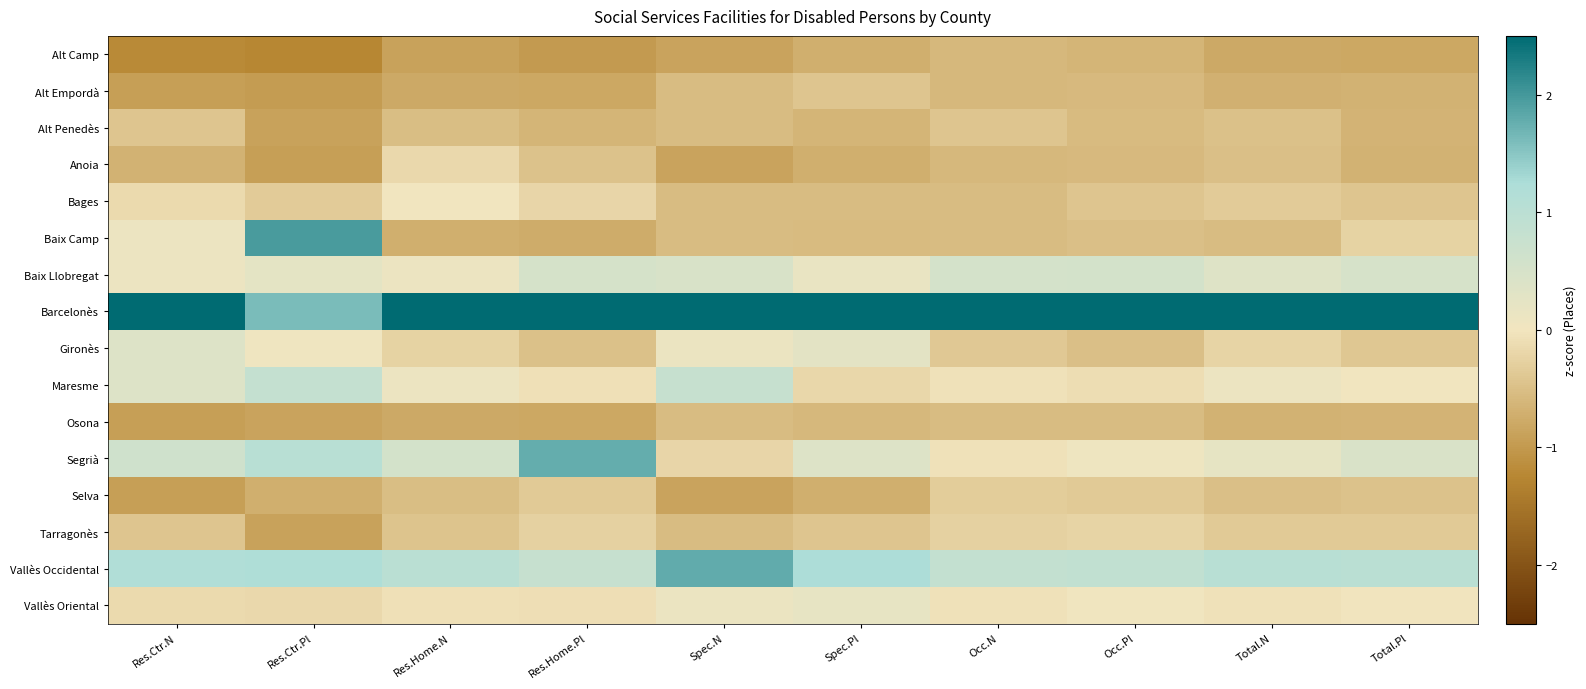

Rank the series at Spec.Pl from highest to lowest value.

Barcelonès, Vallès Occidental, Segrià, Gironès, Vallès Oriental, Baix Llobregat, Maresme, Alt Empordà, Tarragonès, Bages, Baix Camp, Osona, Alt Penedès, Alt Camp, Anoia, Selva